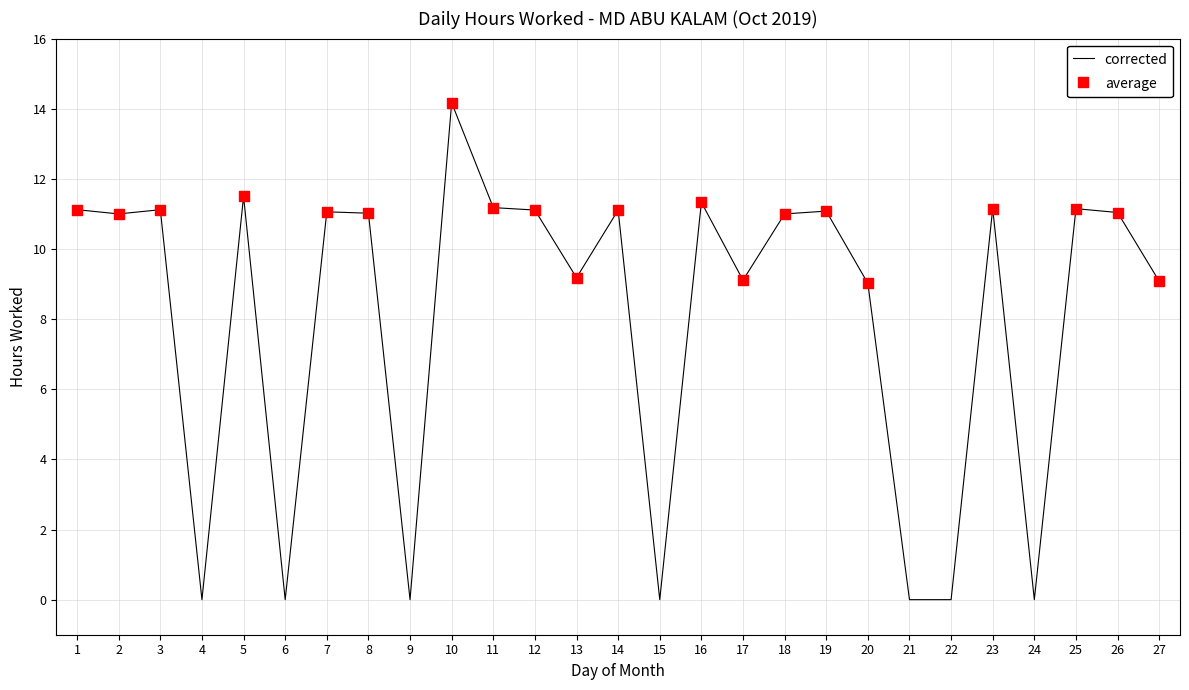

What is the ratio of the value at 18 to the value at 5?

1.0